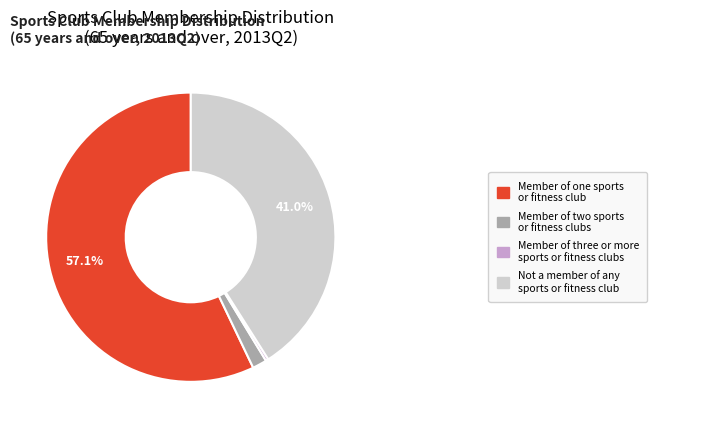

Is there a majority slice in this chart?

Yes